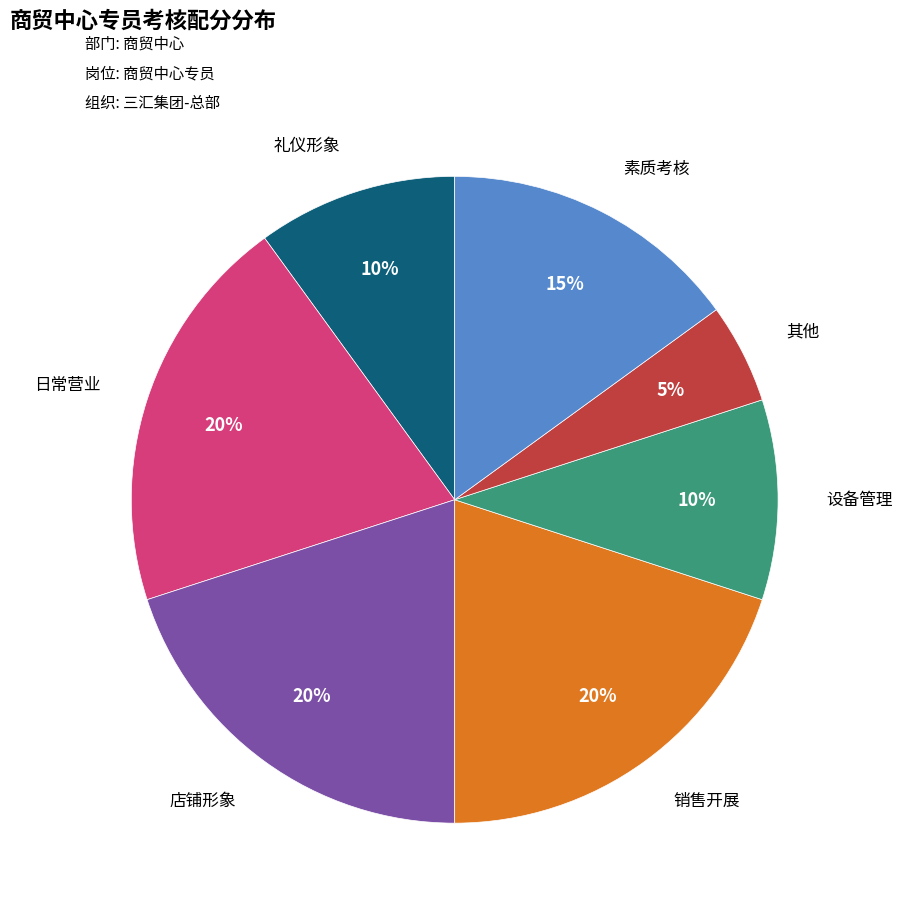

Is there a majority slice in this chart?

No